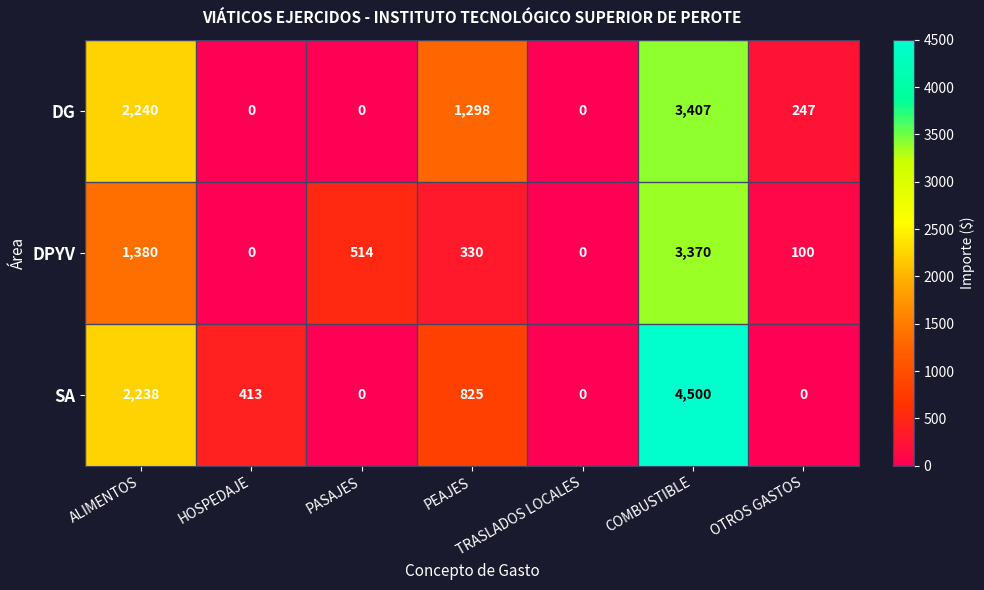

At which label is SA closest to 2250?

ALIMENTOS